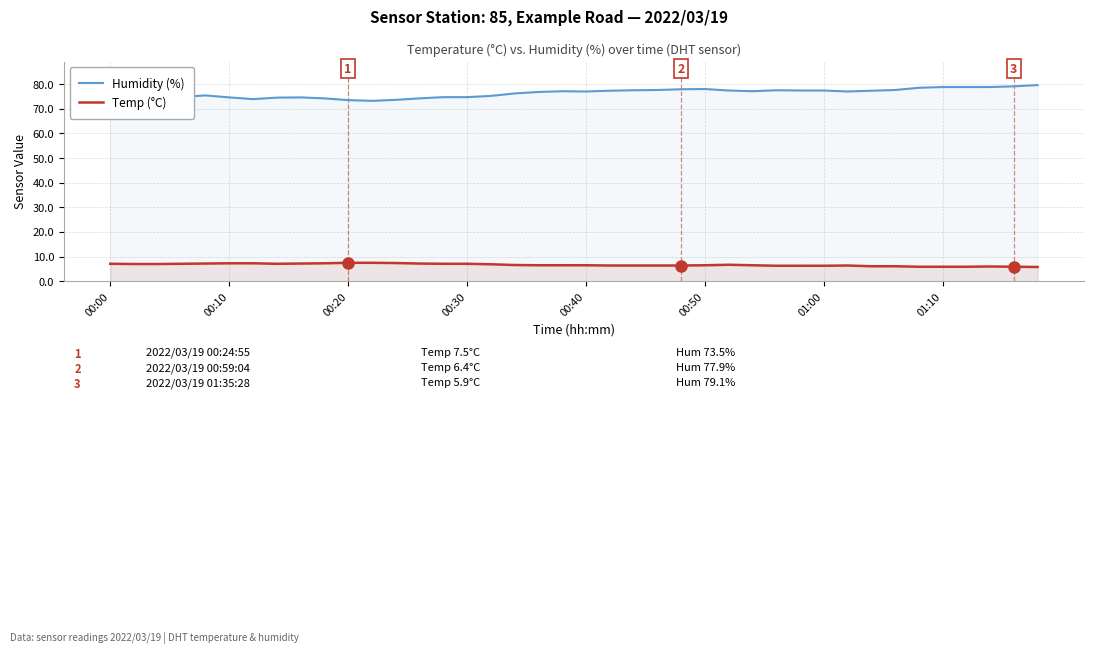

Rank the series by their maximum value, from highest to lowest.

Humidity (%), Temp (°C)